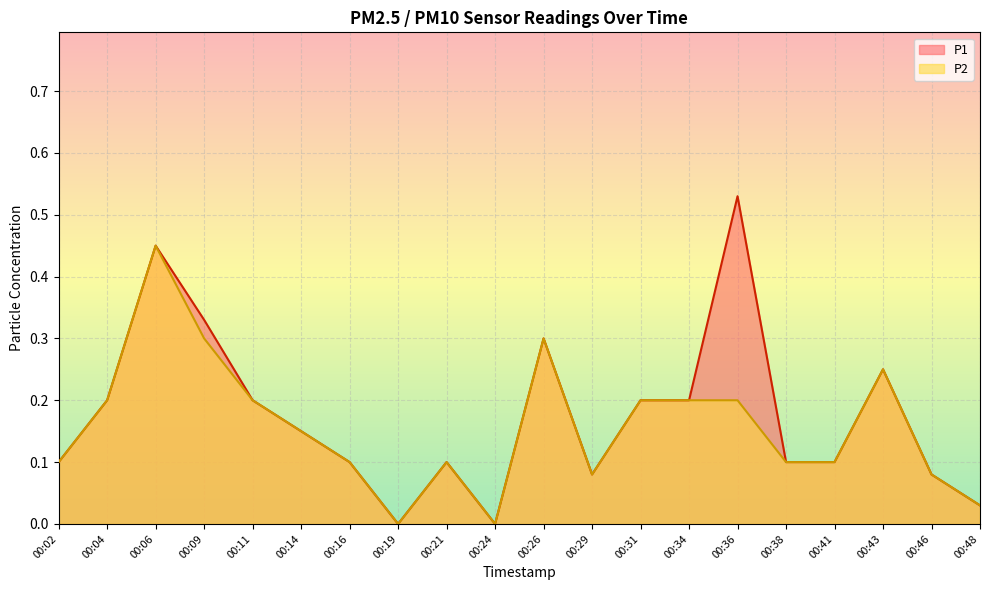

What is the sum of the P1 values at 00:16 and 00:06?

0.6